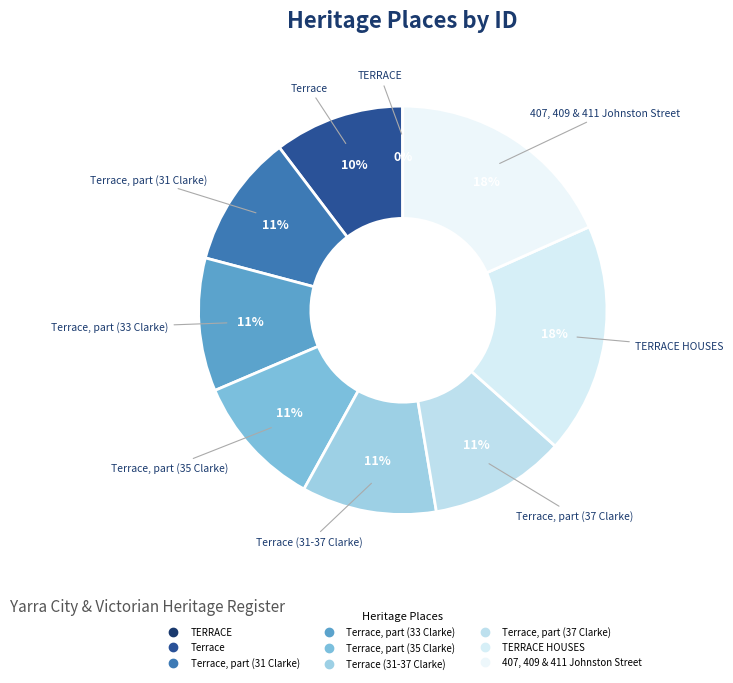

Which category has the smallest portion of the pie?

TERRACE